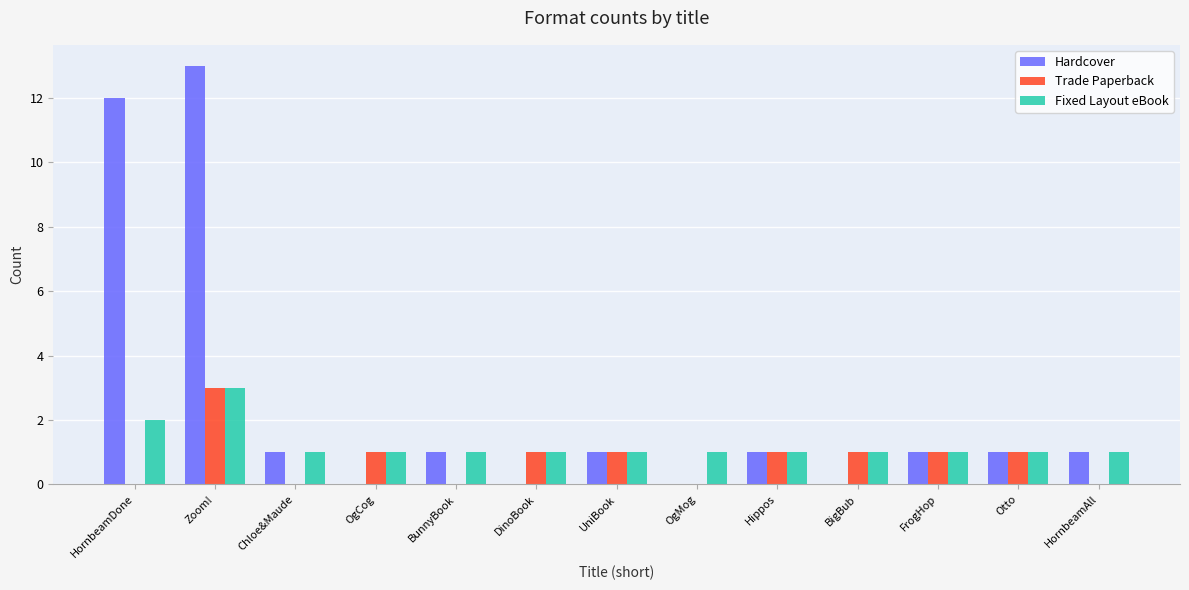

Is it true that Trade Paperback equals 1 at UniBook?

True